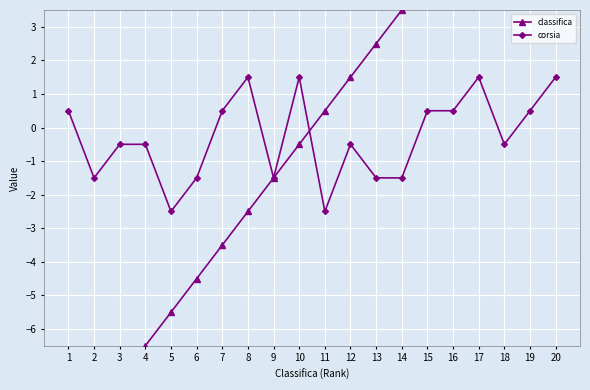

Read the corsia value at 9.

-1.5